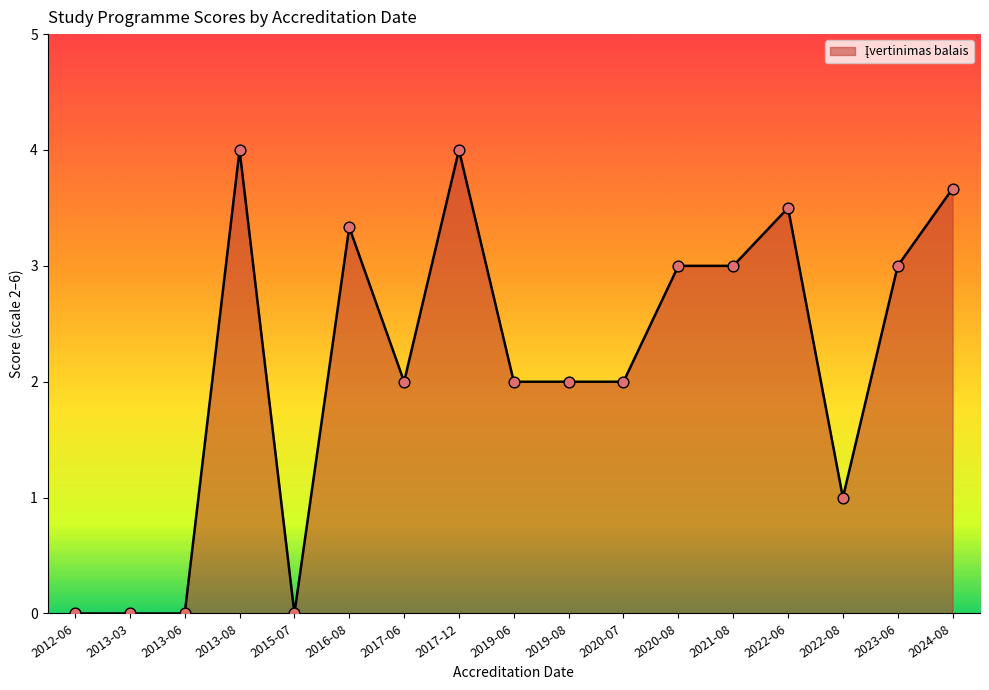

Between 2024-08 and 2016-08, which is larger?

2024-08